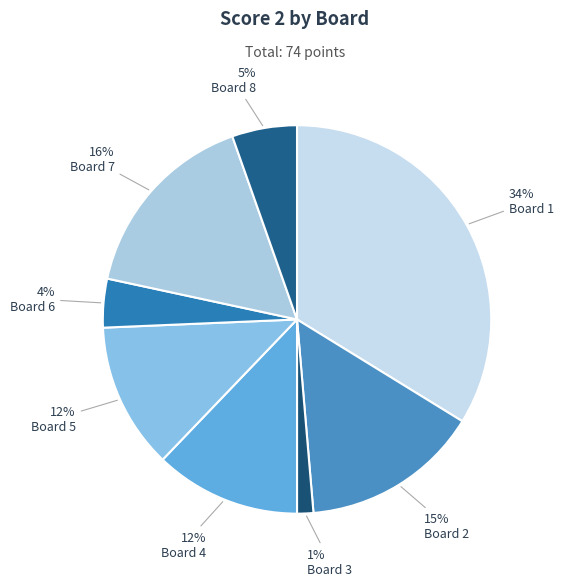

To the nearest percent, what portion does Board 4 represent?

12%